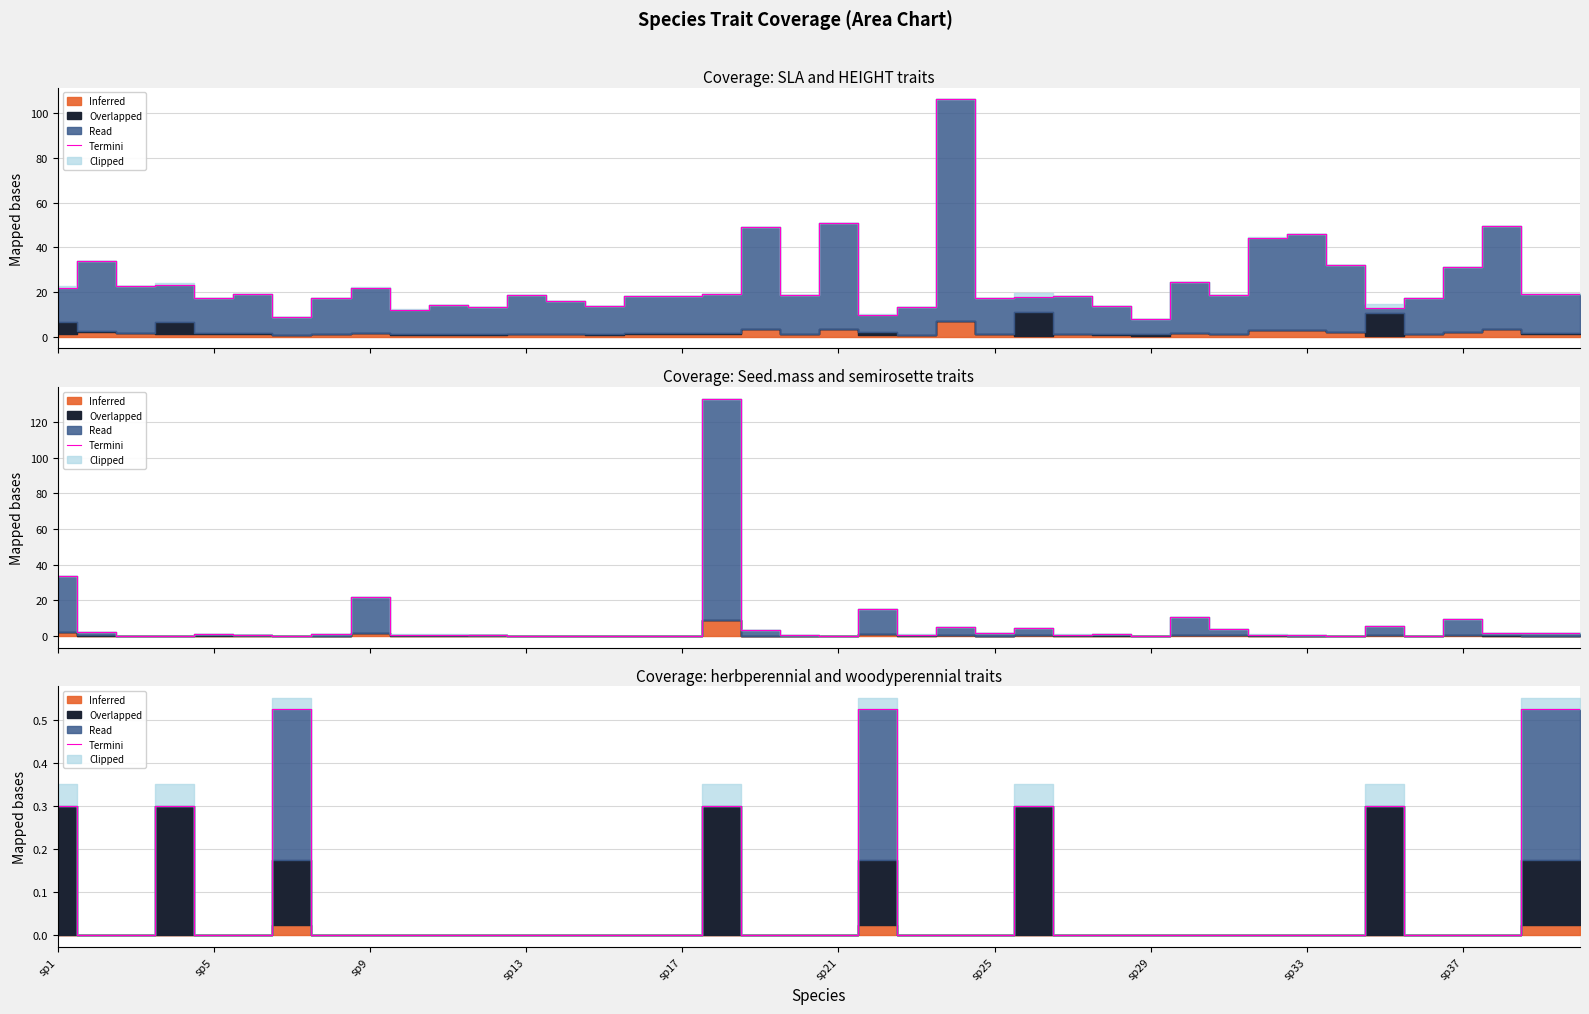

True or false: there are more than 1 points higher than both neighbors.

True